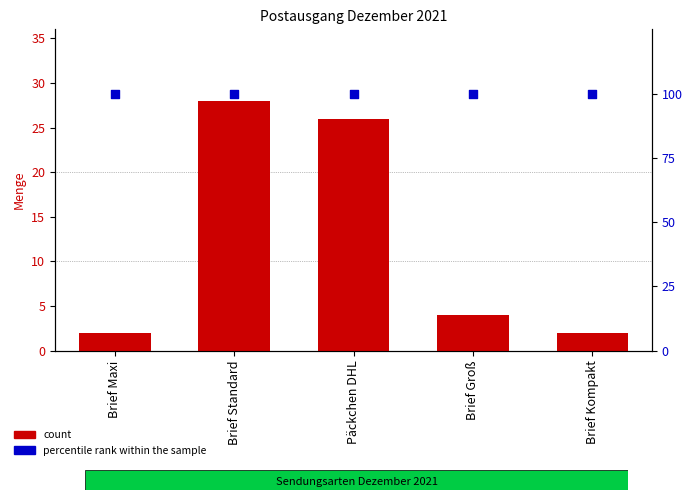

At which category is the sum across all series the highest?

Brief Standard